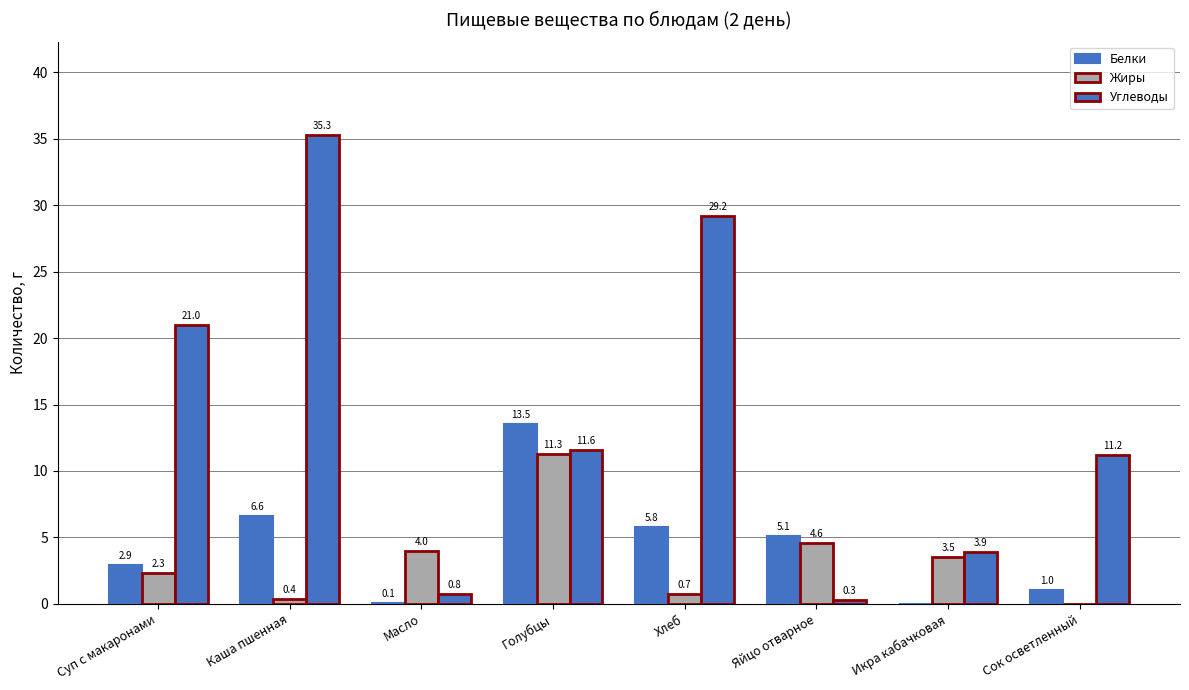

How many values in Белки are above zero?

7